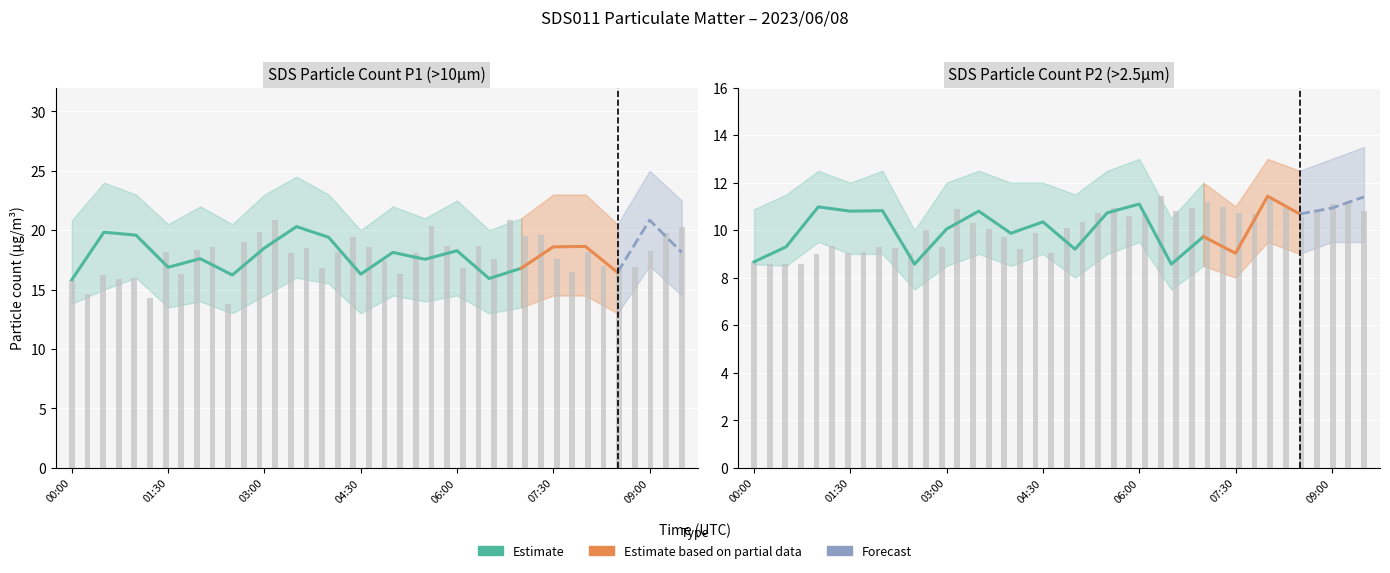

Which has a higher value, 07:30 or 08:00?

08:00